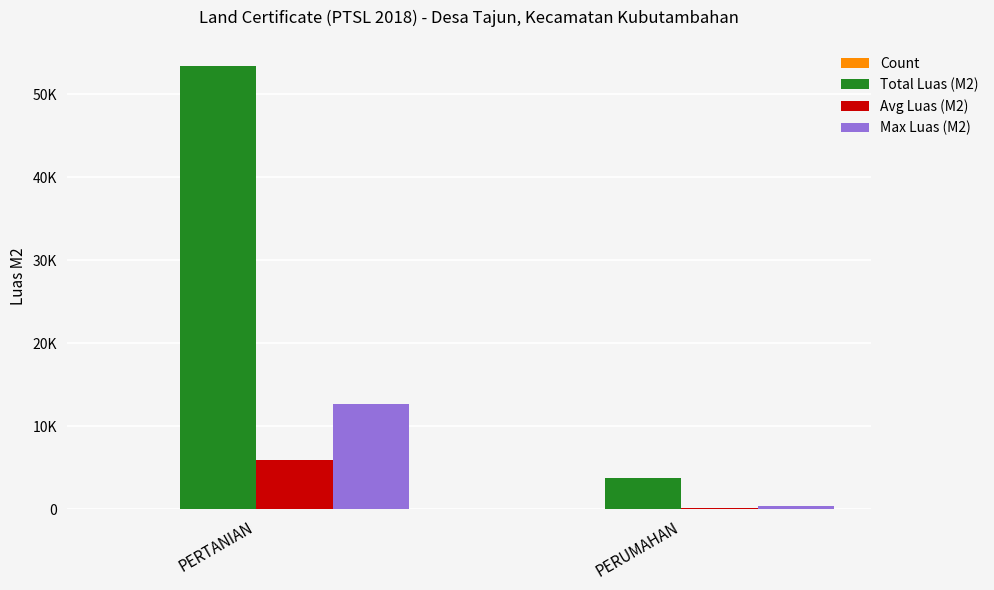

Does the chart contain stacked bars?

No